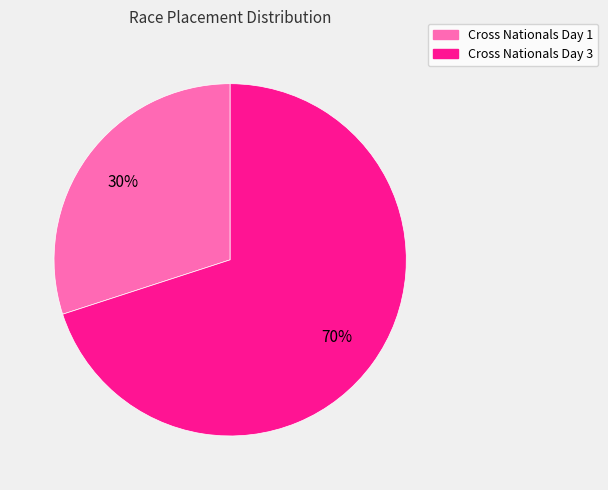

Do Cross Nationals Day 1 and Cross Nationals Day 3 together represent more than half of the pie?

Yes